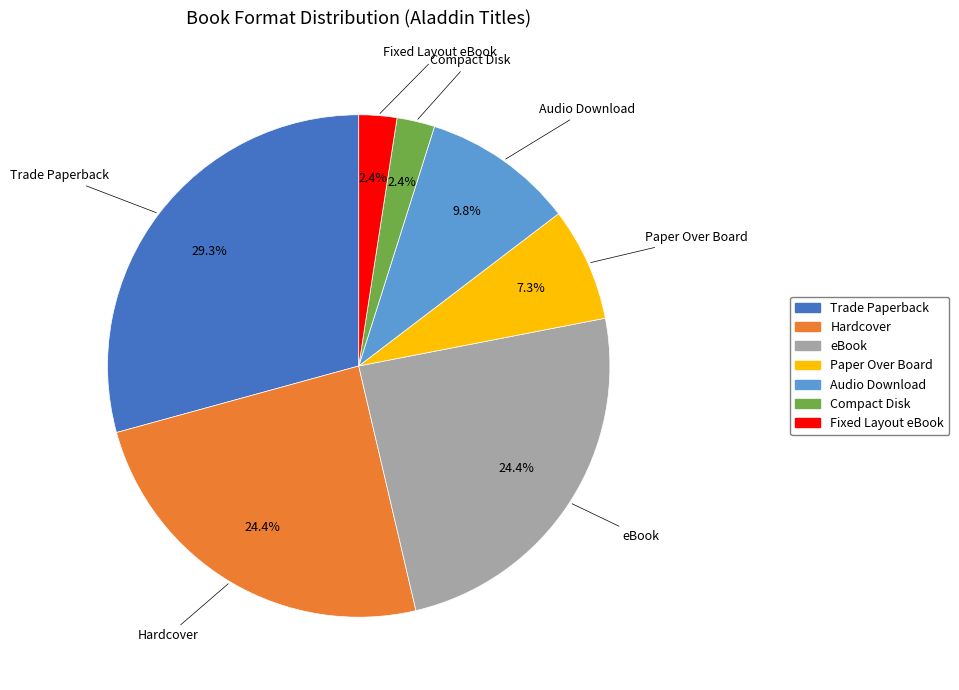

To the nearest percent, what portion does eBook represent?

24%